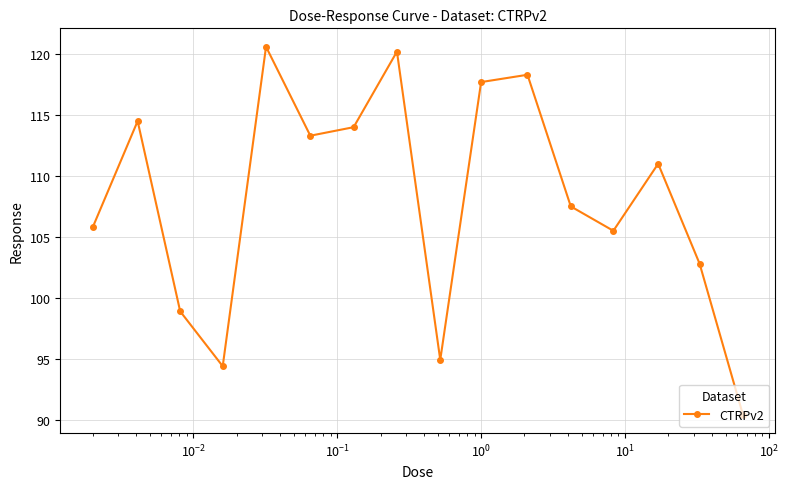

Reading left to right, what are all the values shown in this chart?

105.8	114.5	98.9	94.4	120.6	113.3	114.0	120.2	94.9	117.7	118.3	107.5	105.5	111.0	102.8	90.4